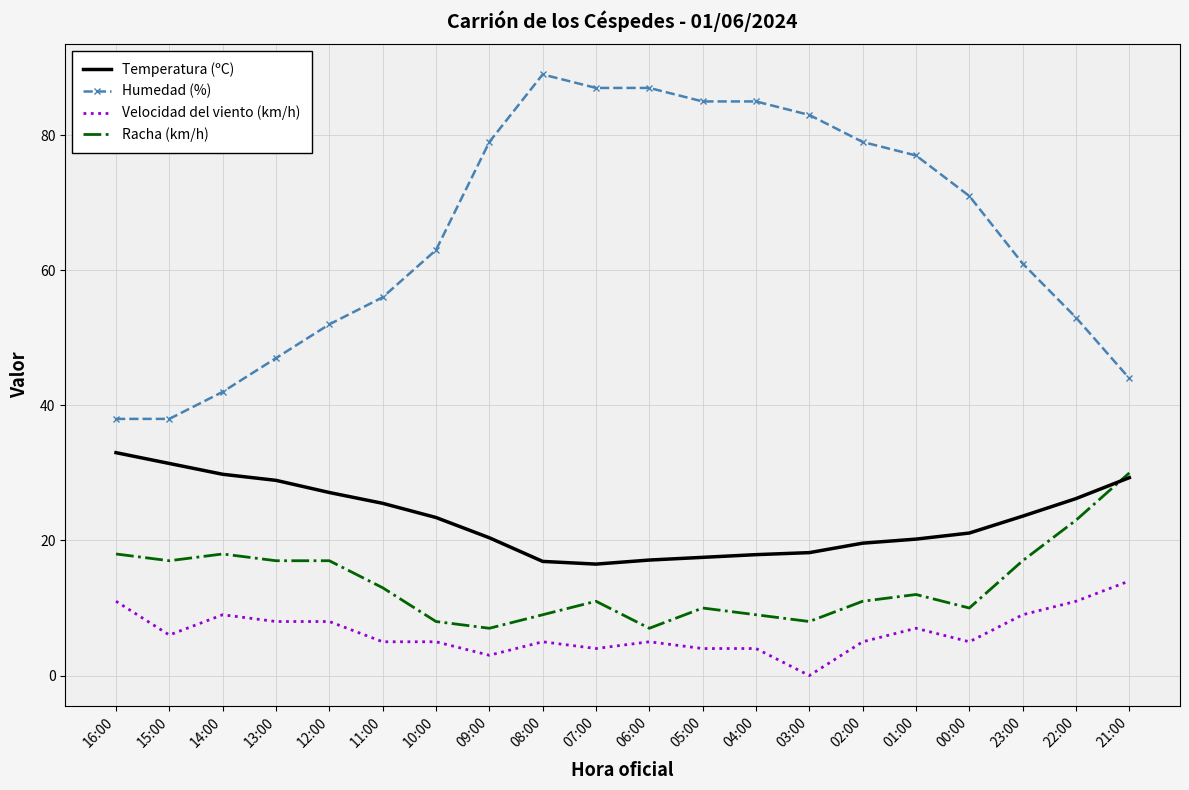

What is the spread (max minus min) of values at 15:00?

32.0